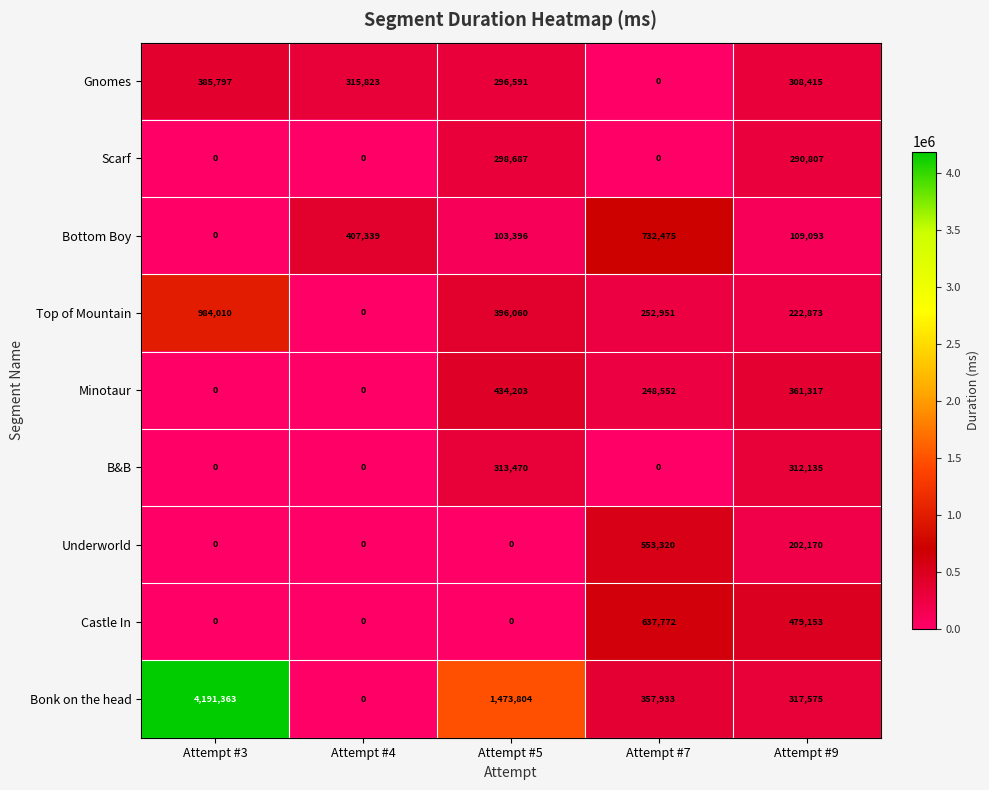

Count the number of data series in this chart.

9